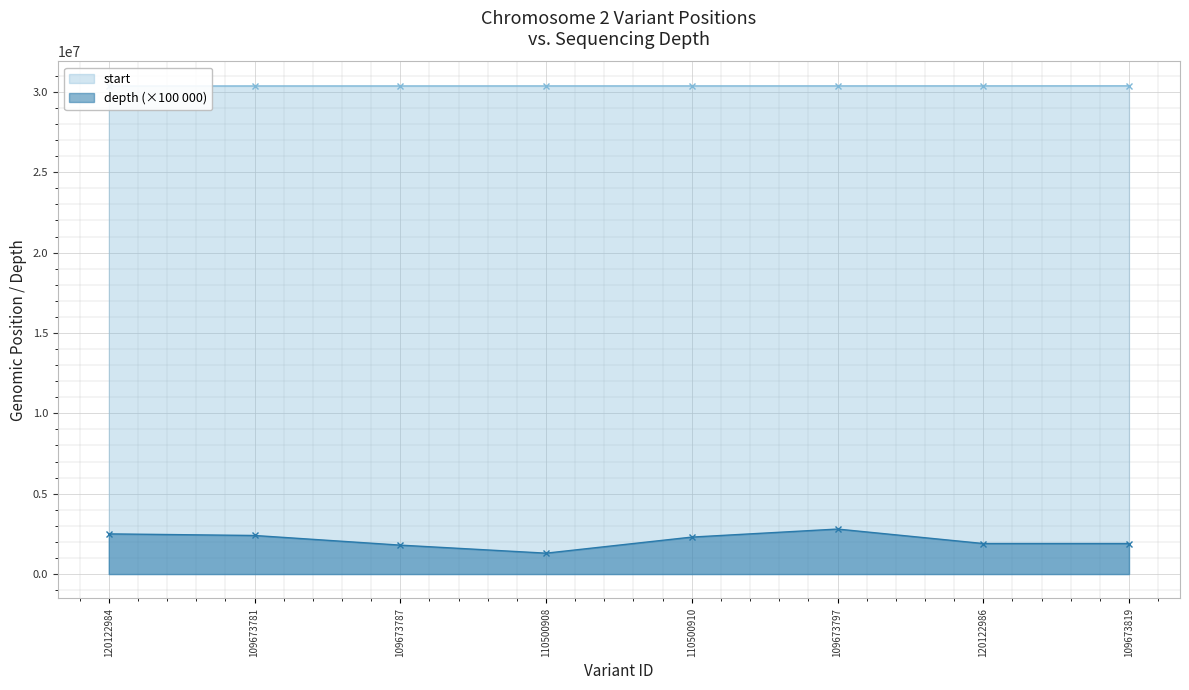

Reading left to right, list all the values displayed in this chart.

start: 120122984=30361171	109673781=30364599	109673787=30365098	110500908=30366325	110500910=30366869	109673797=30367490	120122986=30368812	109673819=30370769
depth: 120122984=2500000	109673781=2400000	109673787=1800000	110500908=1300000	110500910=2300000	109673797=2800000	120122986=1900000	109673819=1900000